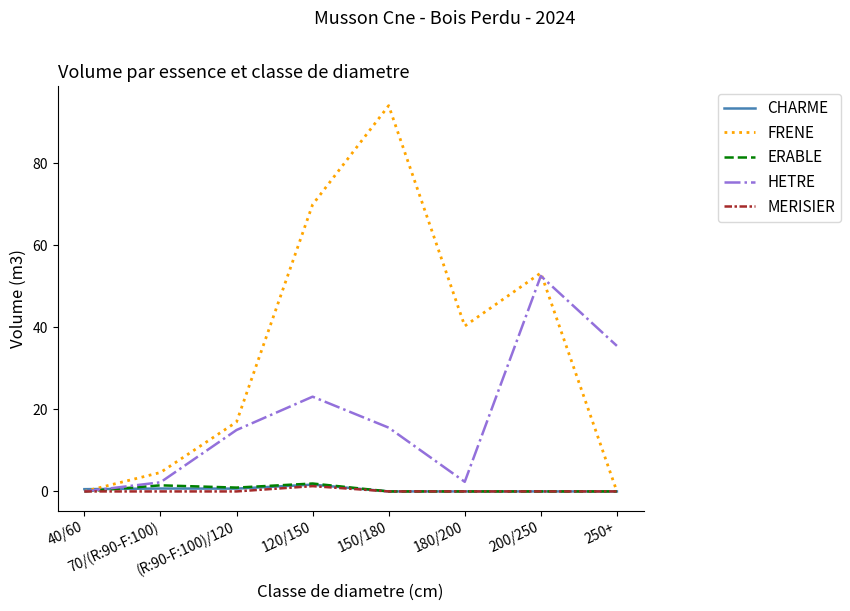

What is the approximate value of CHARME at (R:90-F:100)/120?

0.7